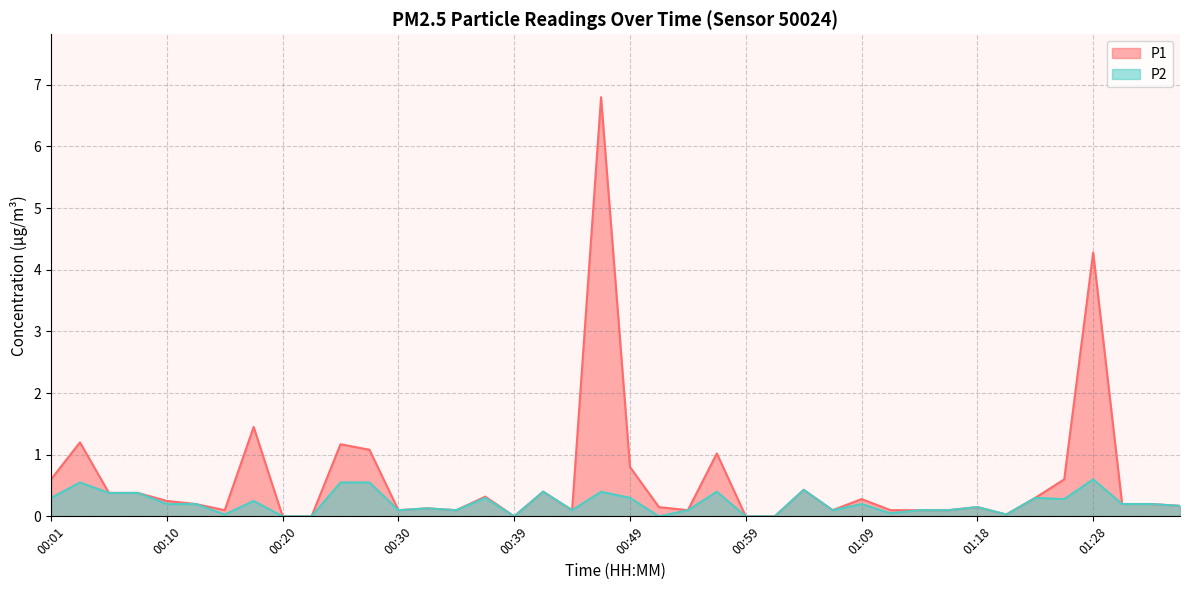

Is the value of P2 at 00:49 greater than the value of P1 at 00:37?

No